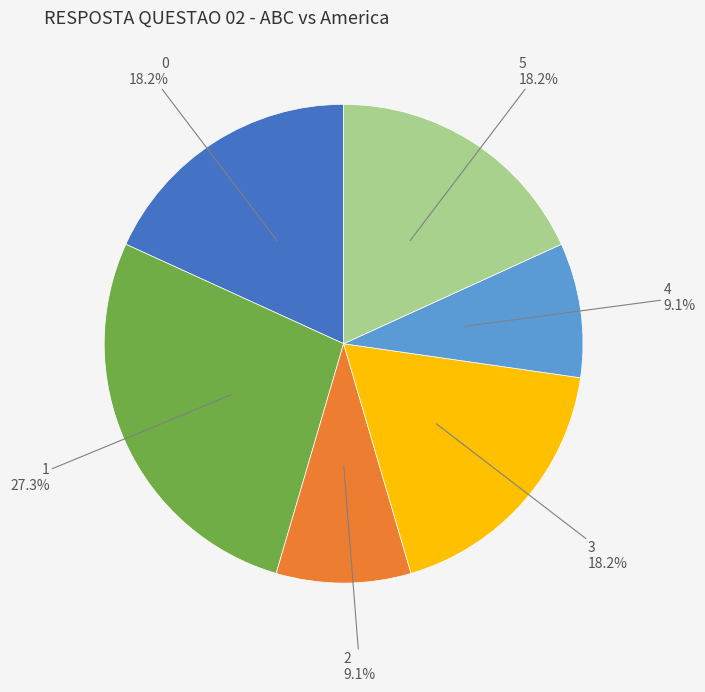

Combined, what portion of the pie is 1 and 4?

36.4%